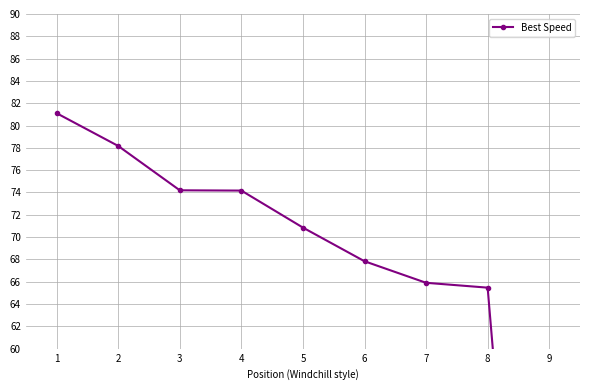

What is the value of the 8th point from the left?

65.5